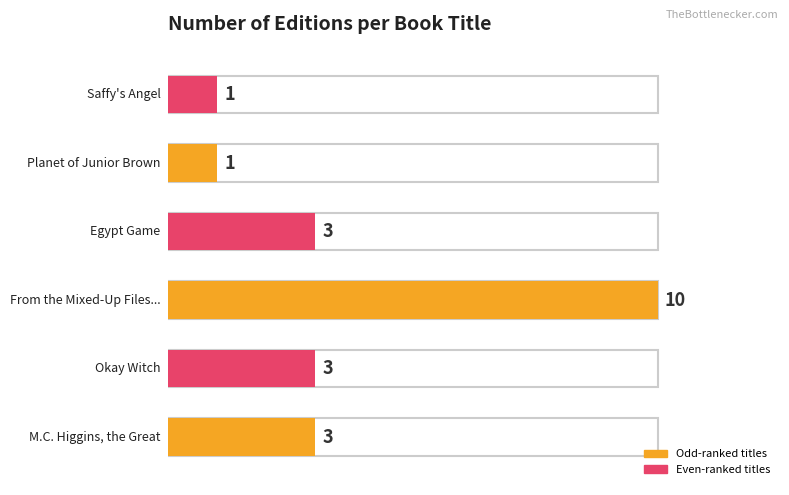

Count the values in the range 1 to 3.

5